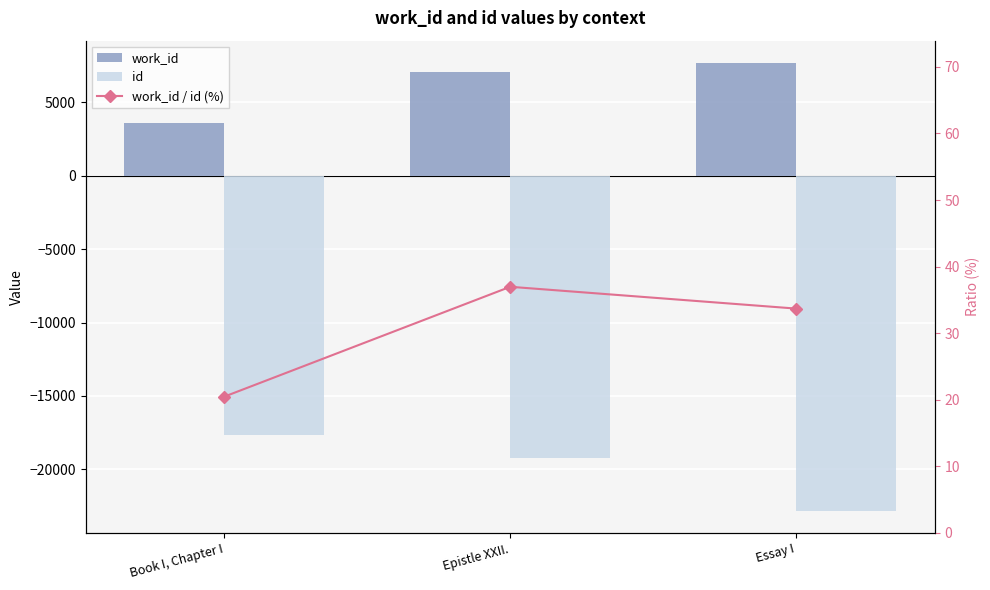

How many values in the id series are below -19198?

1